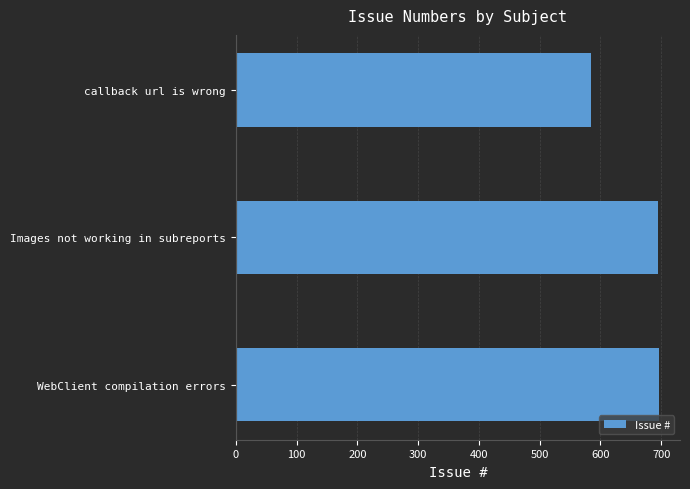

At which label is the value closest to 640?

Images not working in subreports